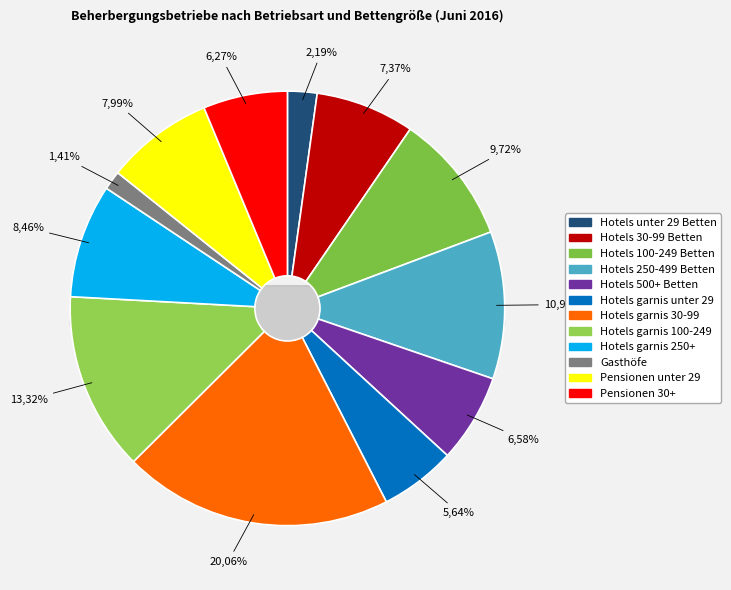

What is the largest slice in the pie chart?

Hotels garnis 30-99